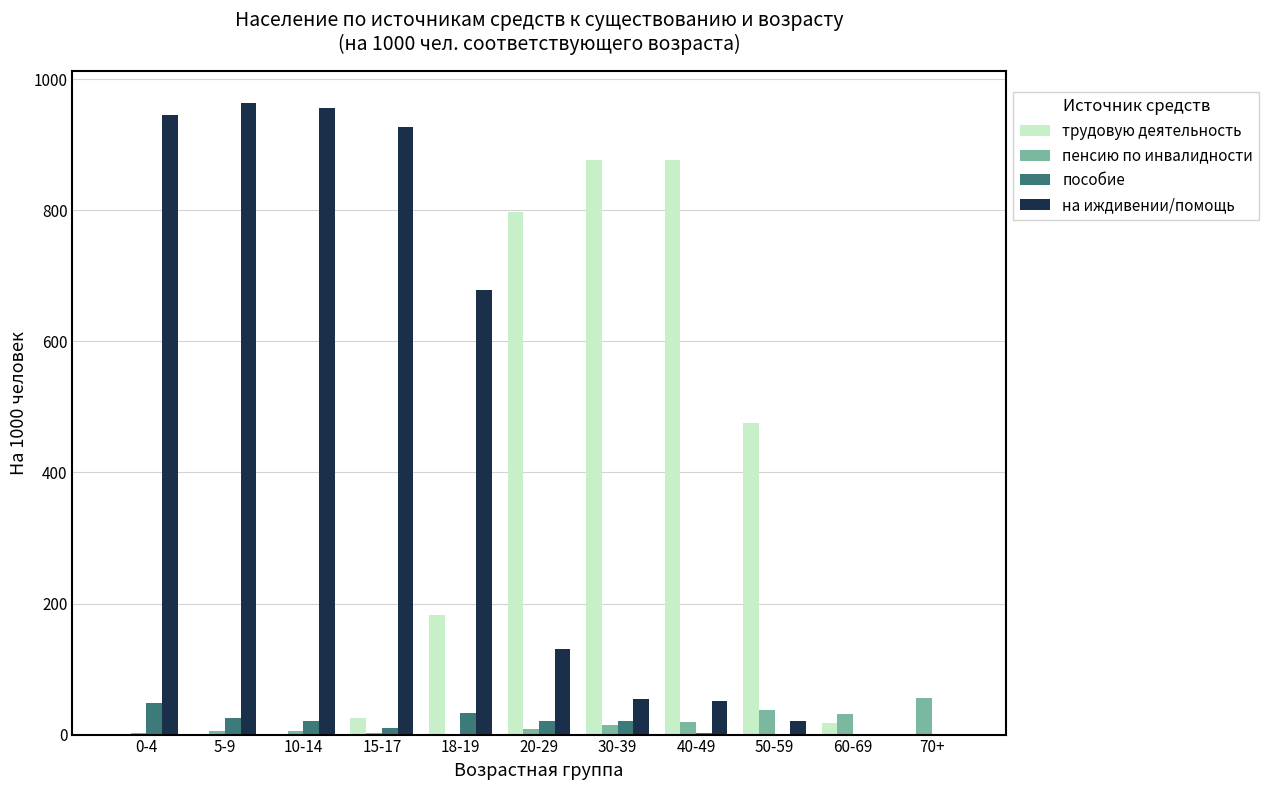

Which series has the widest spread of values?

на иждивении/помощь